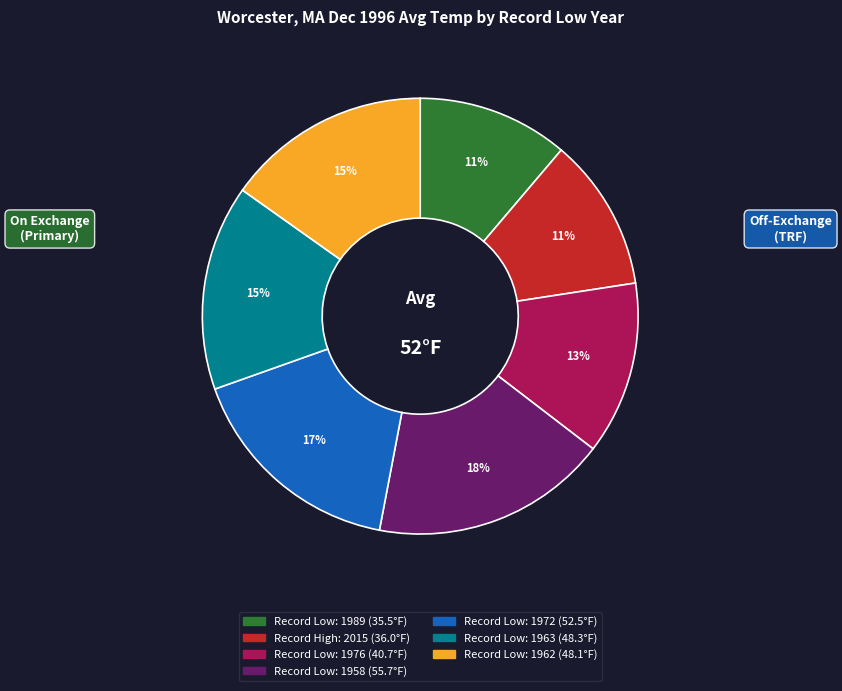

To the nearest percent, what is the average slice percentage?

14%